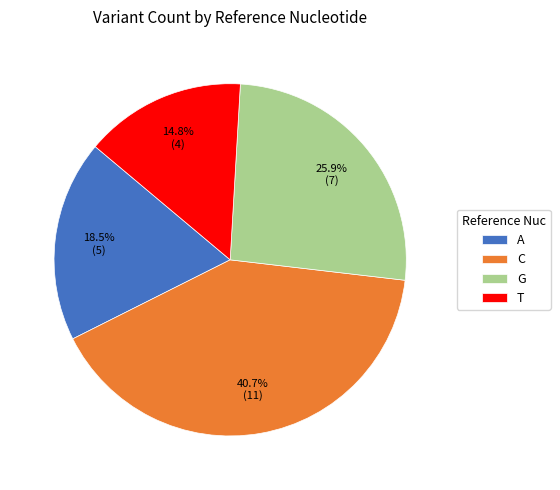

Which slice is the smallest?

T